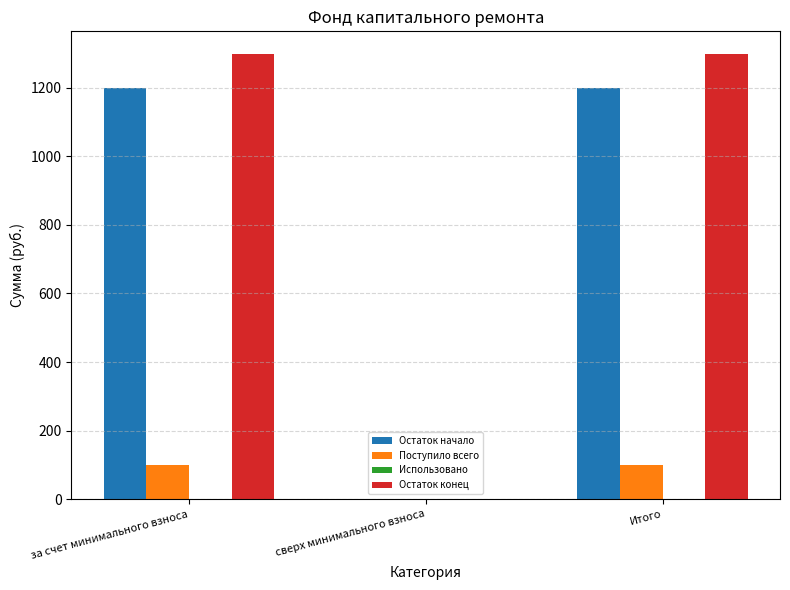

What is the sum of the Остаток начало values at Итого and за счет минимального взноса?

2399.0